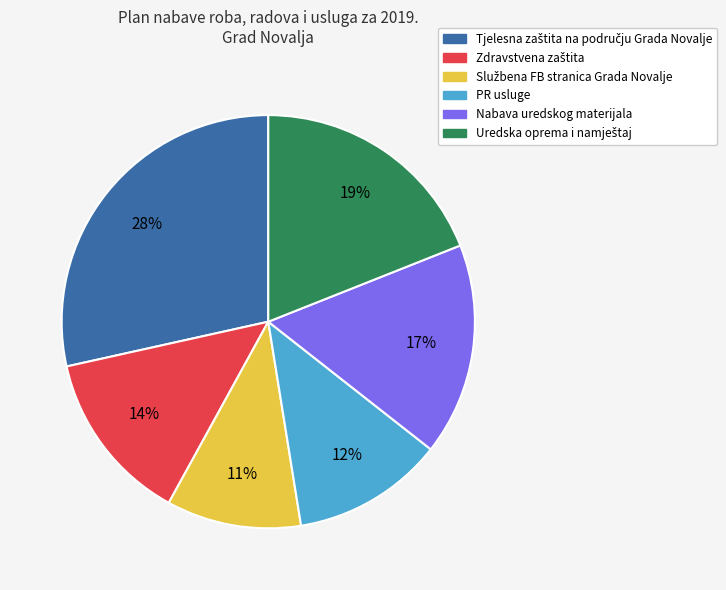

To the nearest percent, what is the difference between the Nabava uredskog materijala and PR usluge slice percentages?

5%